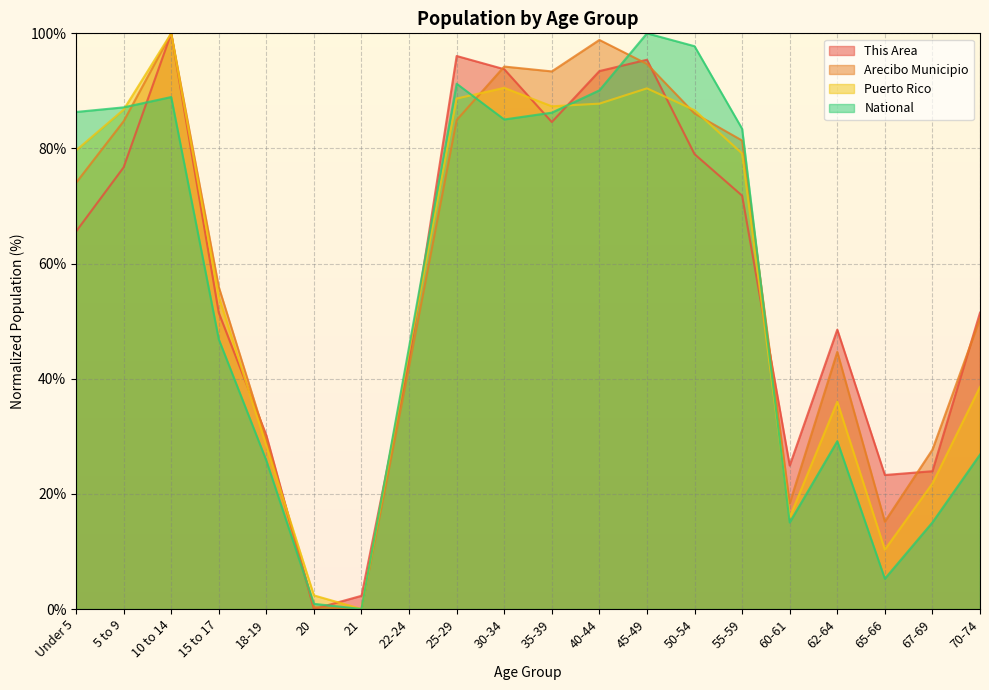

True or false: Arecibo Municipio has a value of 84.9 at 25-29.

True